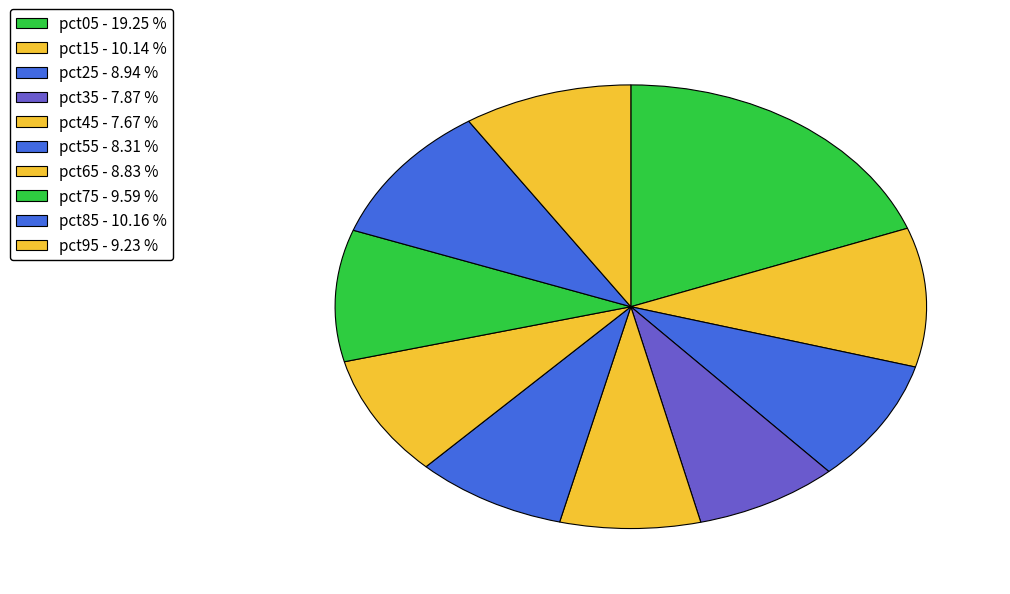

How many segments does this pie chart have?

10